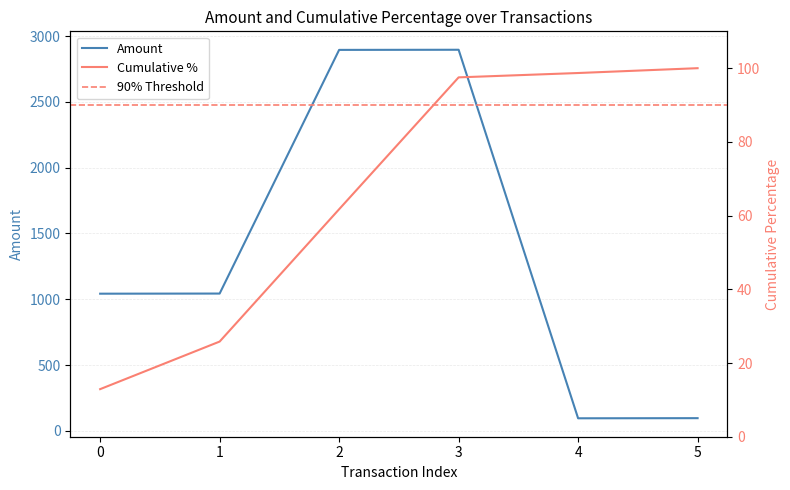

What is the lowest value of the Amount series?

95.0